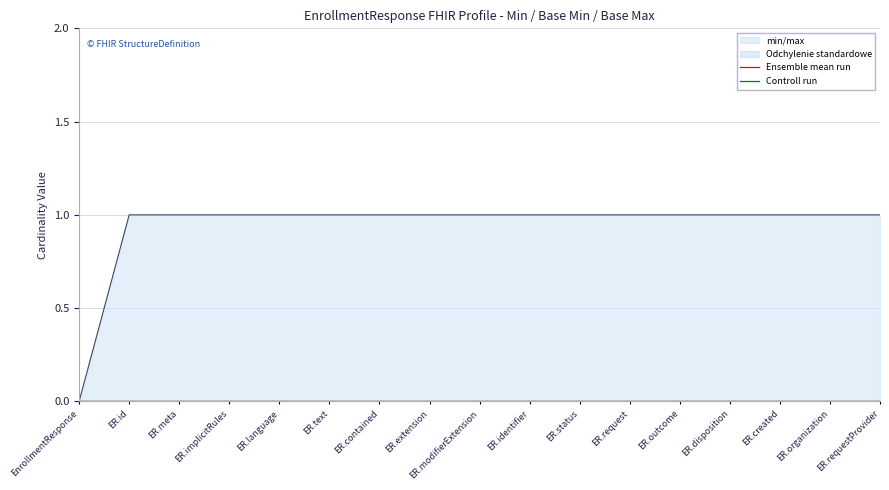

Is the value of Min at EnrollmentResponse.text greater than the value of Base Min at EnrollmentResponse.disposition?

No